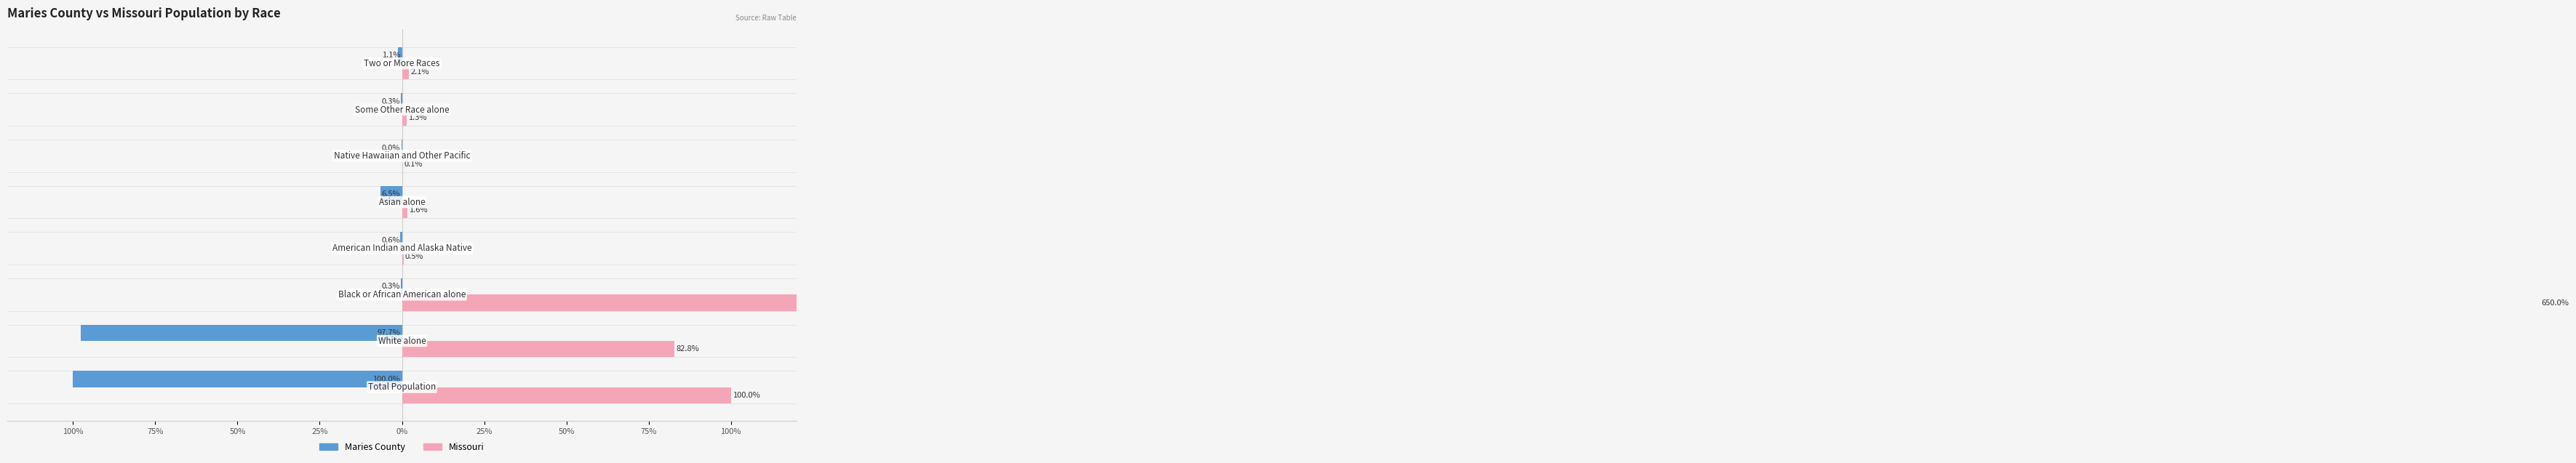

What is the sum of the Maries County values at 100% and 25%?

-100.0